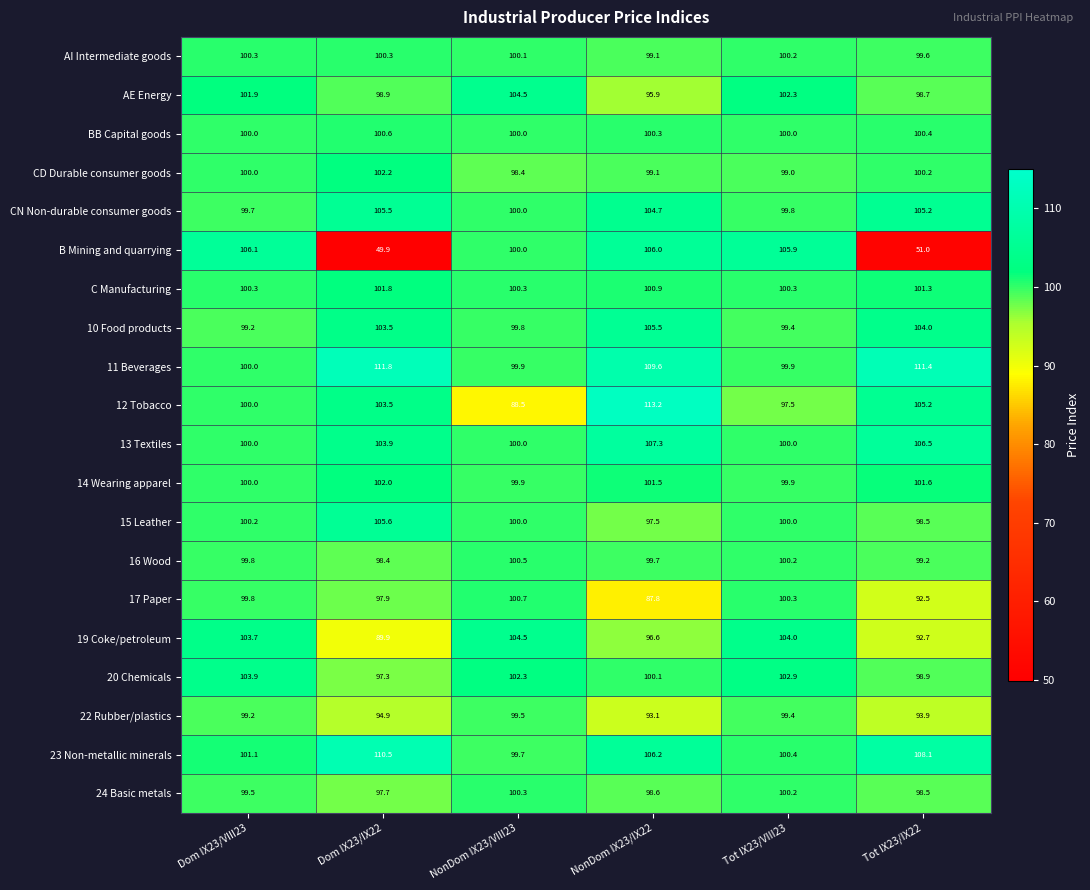

What value does the 11 Beverages series have at Dom IX23/VIII23?

100.0